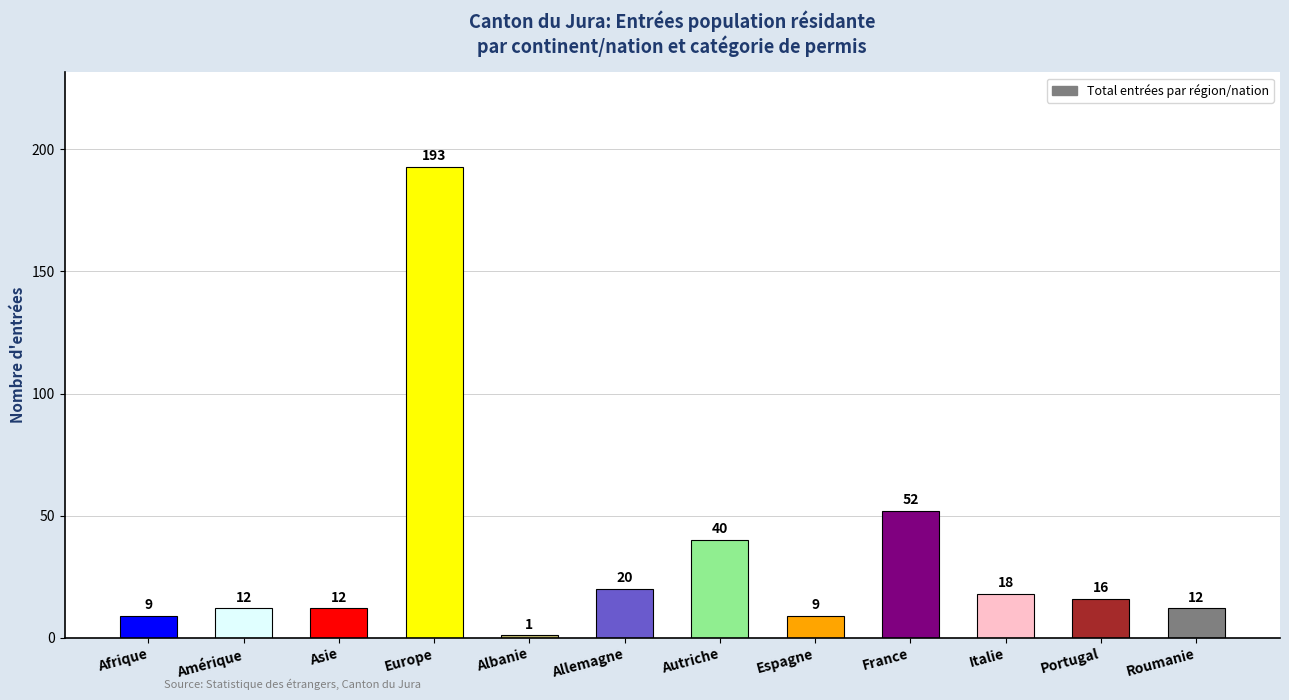

Are the bars grouped side by side (vs. stacked)?

No